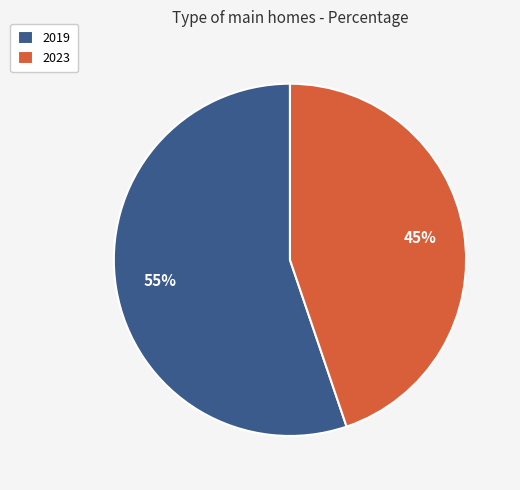

To the nearest percent, what percentage of the pie is 2019?

55%